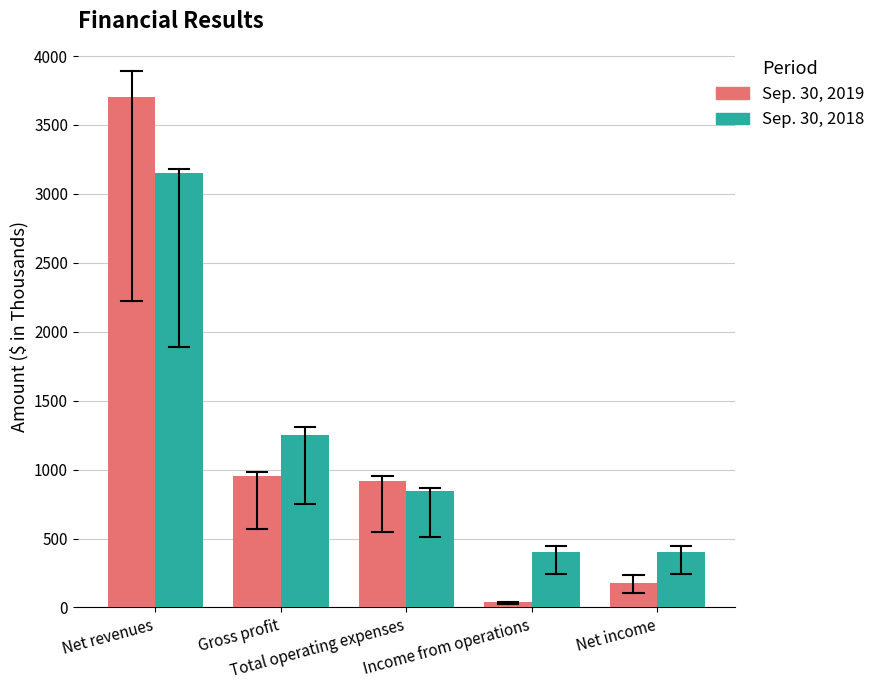

How many data points in Sep. 30, 2018 are less than 848?

2